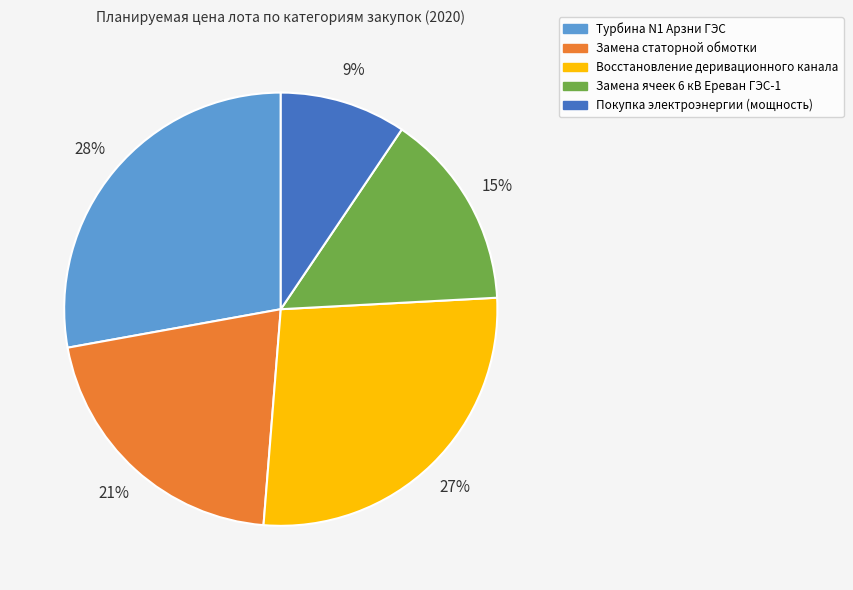

Which category has the smallest portion of the pie?

Покупка электроэнергии (мощность)